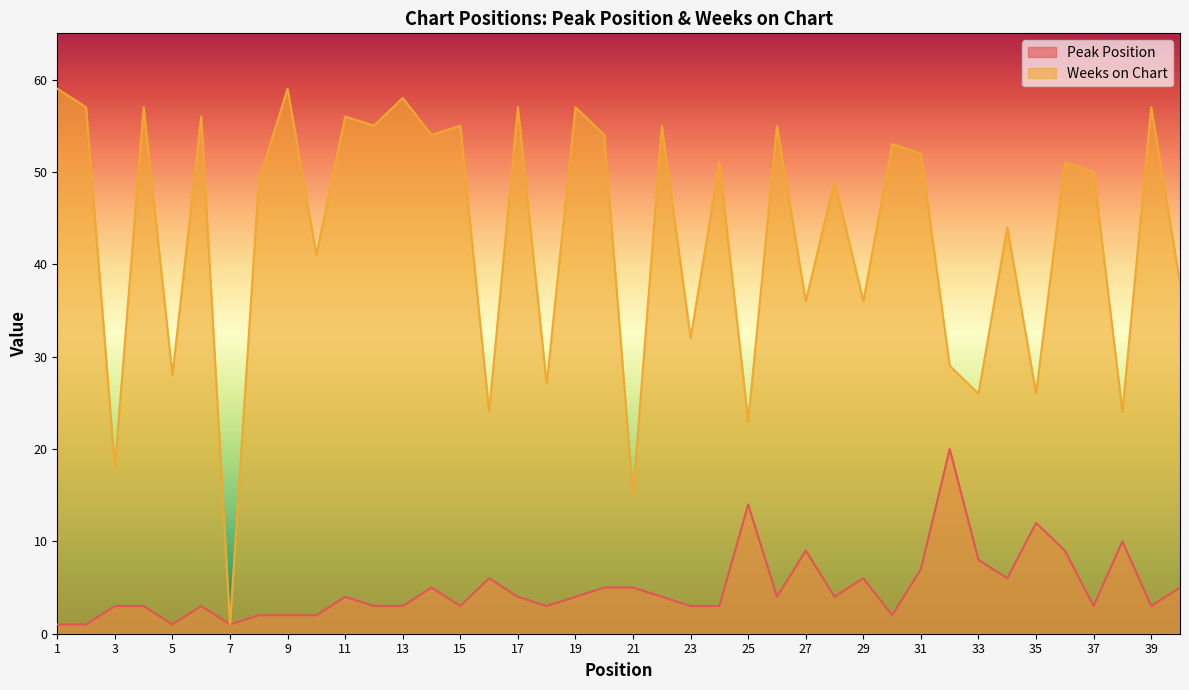

Reading right to left, list all the values displayed in this chart.

Peak Position: 5	3	10	3	9	12	6	8	20	7	2	6	4	9	4	14	3	3	4	5	5	4	3	4	6	3	5	3	3	4	2	2	2	1	3	1	3	3	1	1
Weeks on Chart: 38	57	24	50	51	26	44	26	29	52	53	36	49	36	55	23	51	32	55	15	54	57	27	57	24	55	54	58	55	56	41	59	49	1	56	28	57	18	57	59